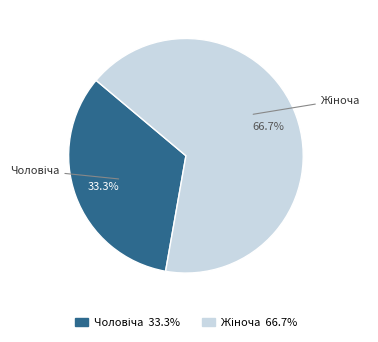

Is there a majority slice in this chart?

Yes